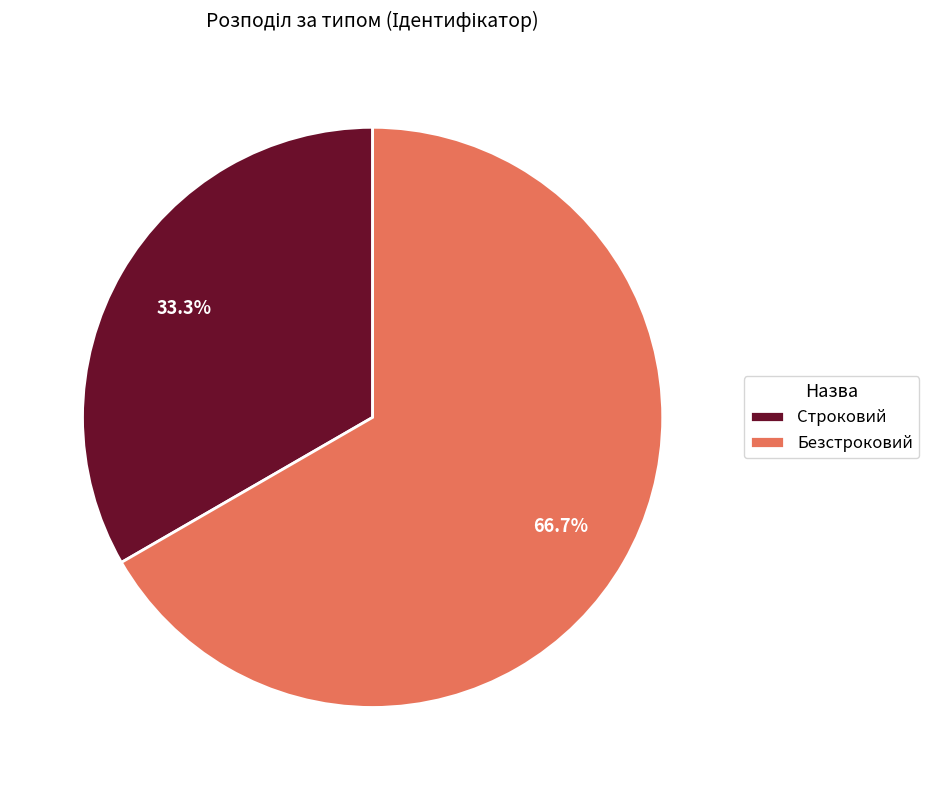

How many segments does this pie chart have?

2